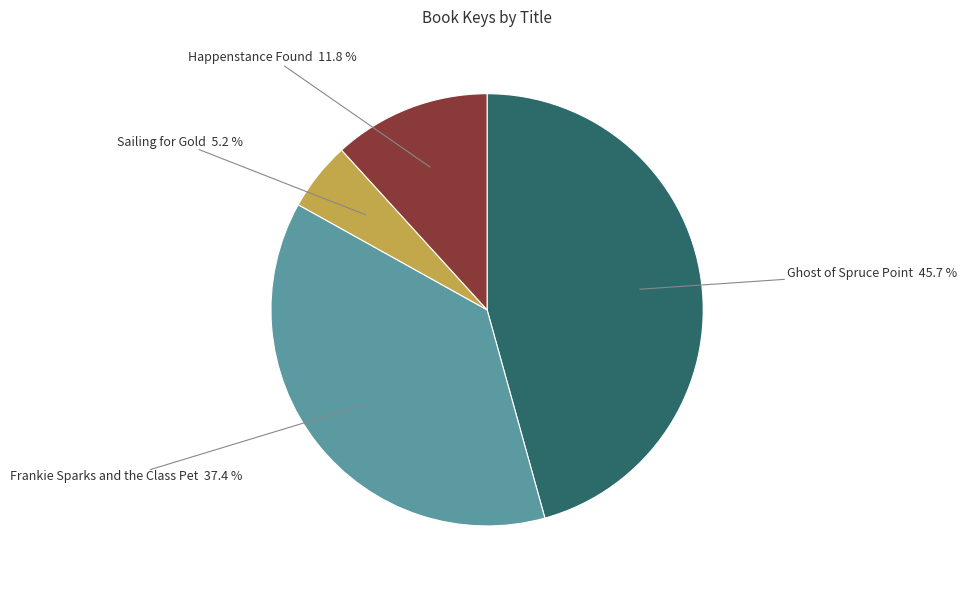

Is there a majority slice in this chart?

No